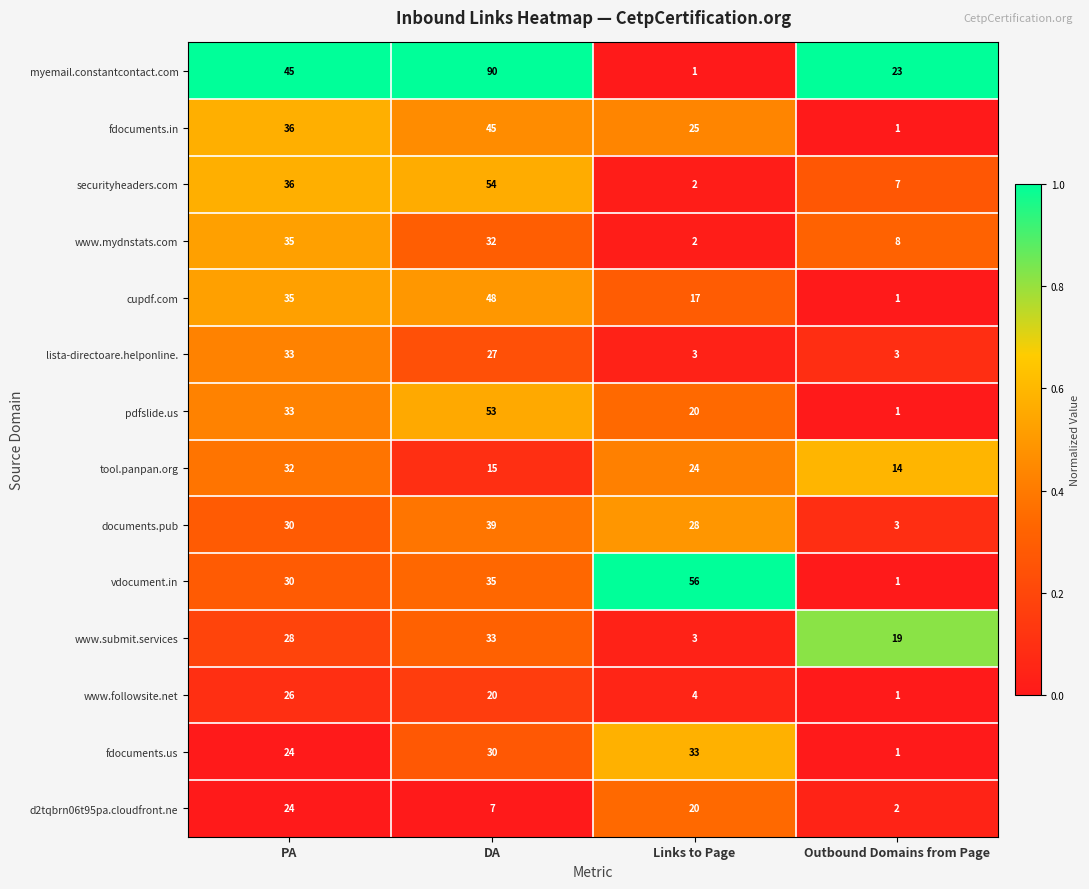

How many values in the lista-directoare.helponline. series are below 27?

2